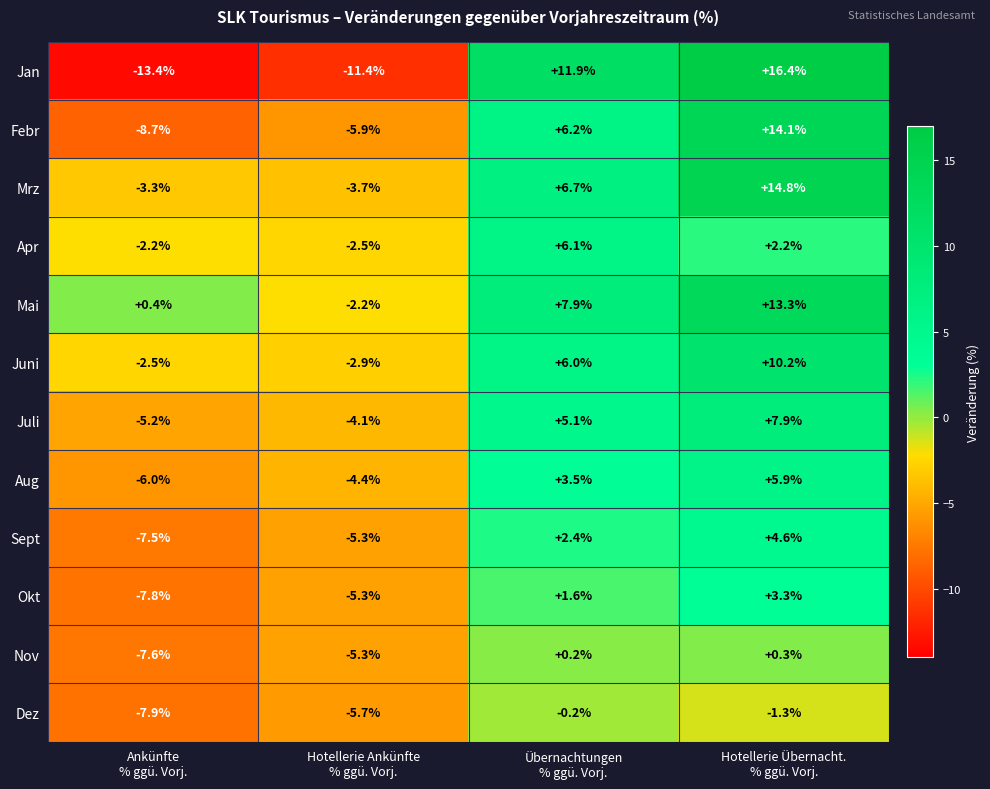

List the series in order of their peak value, highest first.

Jan, Mrz, Febr, Mai, Juni, Juli, Apr, Aug, Sept, Okt, Nov, Dez